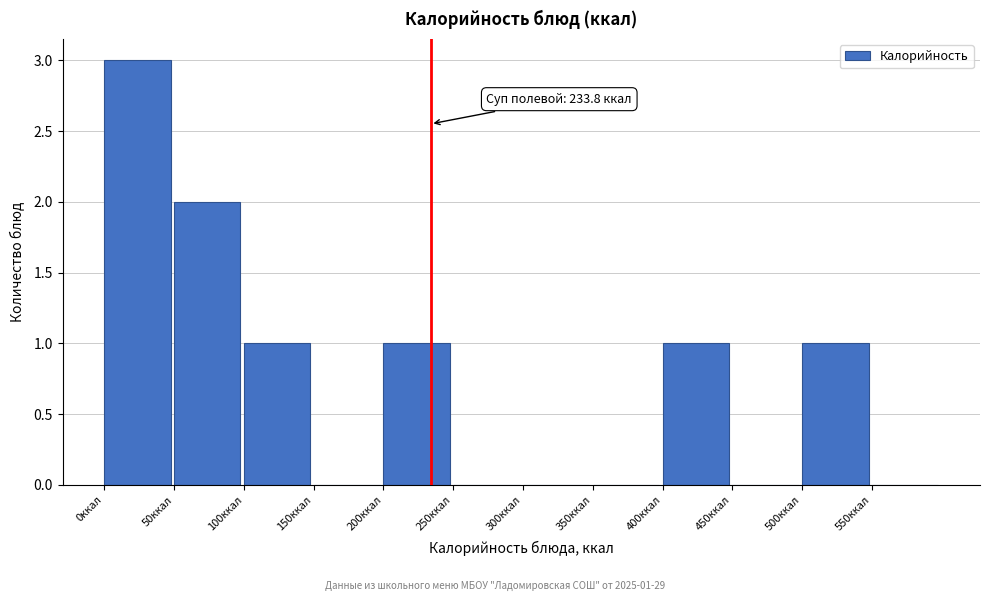

Over which range of the x-axis is the bar tallest?

0 to 50